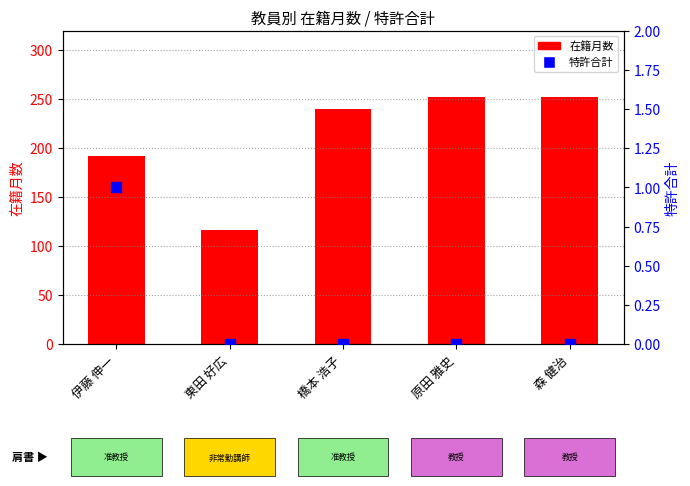

At how many categories does at least one series exceed 34?

5